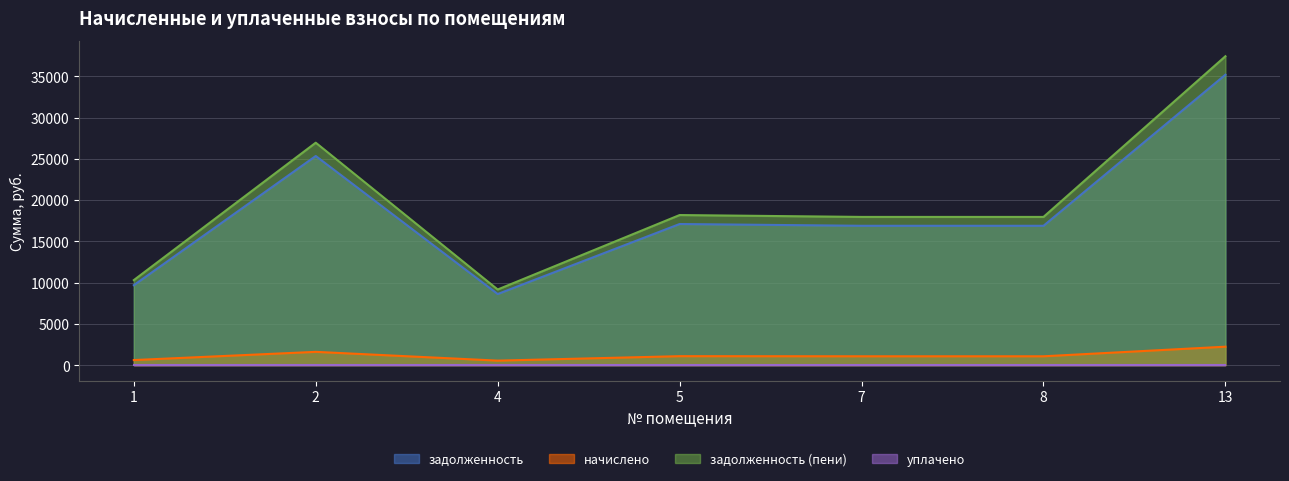

True or false: задолженность has a value of 15352.7 at 4.

False